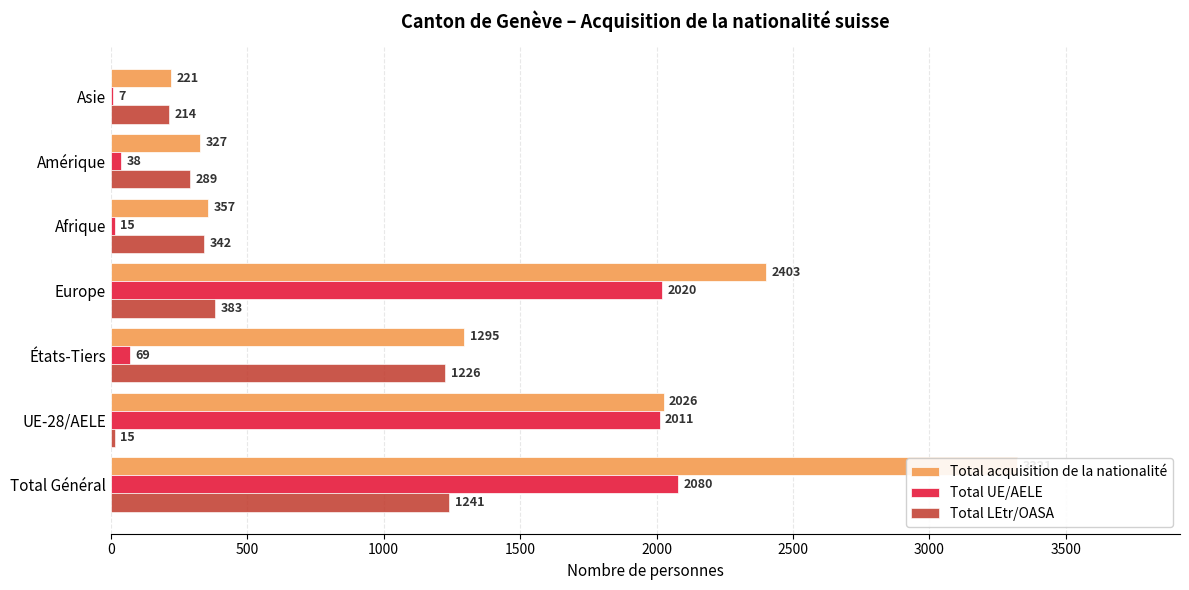

What is the difference between the maximum and minimum values in the Total LEtr/OASA series?

1226